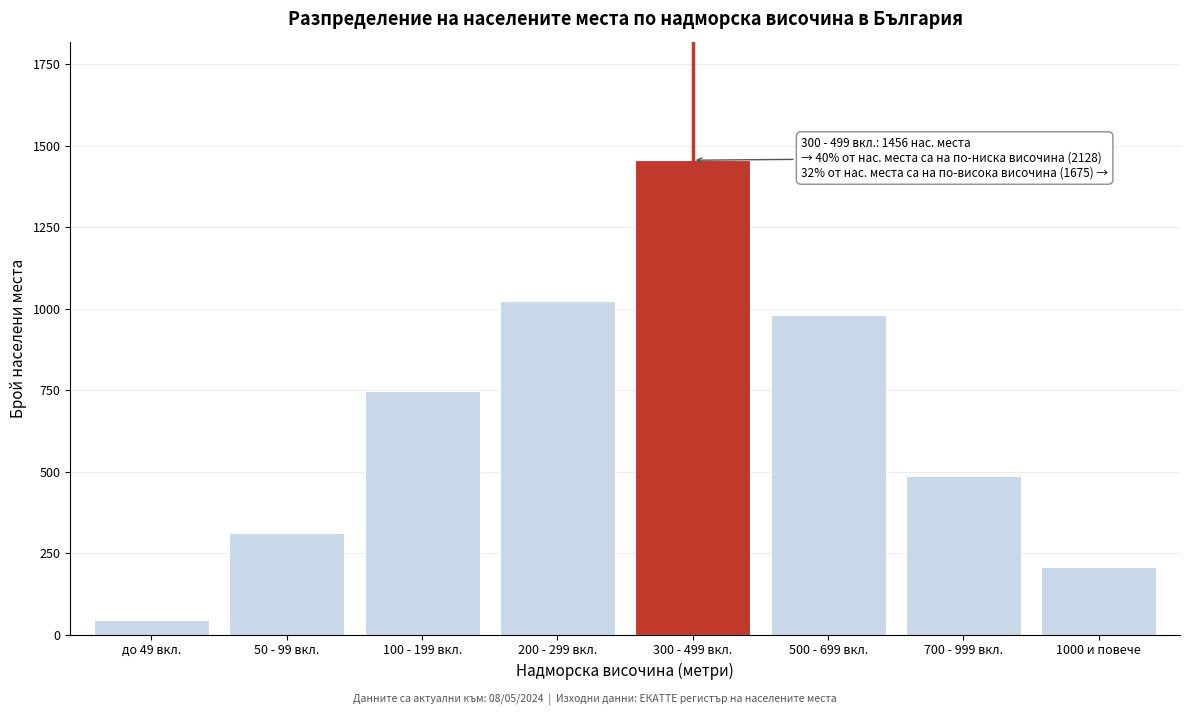

Reading right to left, list all the values displayed in this chart.

206	487	982	1456	1023	748	312	45